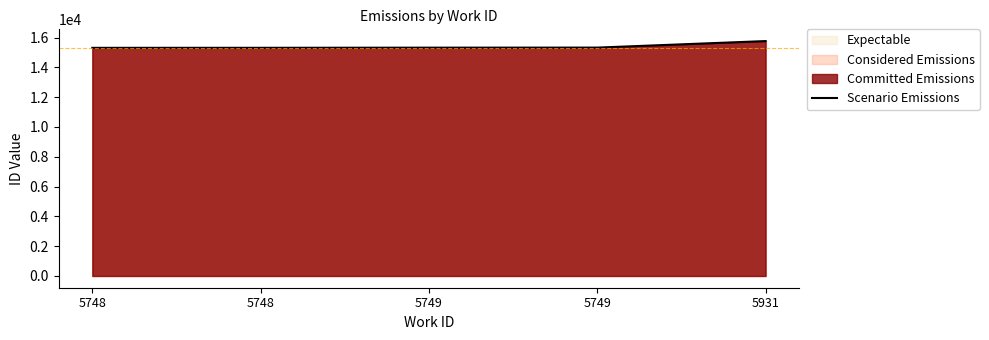

Rank the categories by value from lowest to highest.

5748, 5748, 5749, 5749, 5931